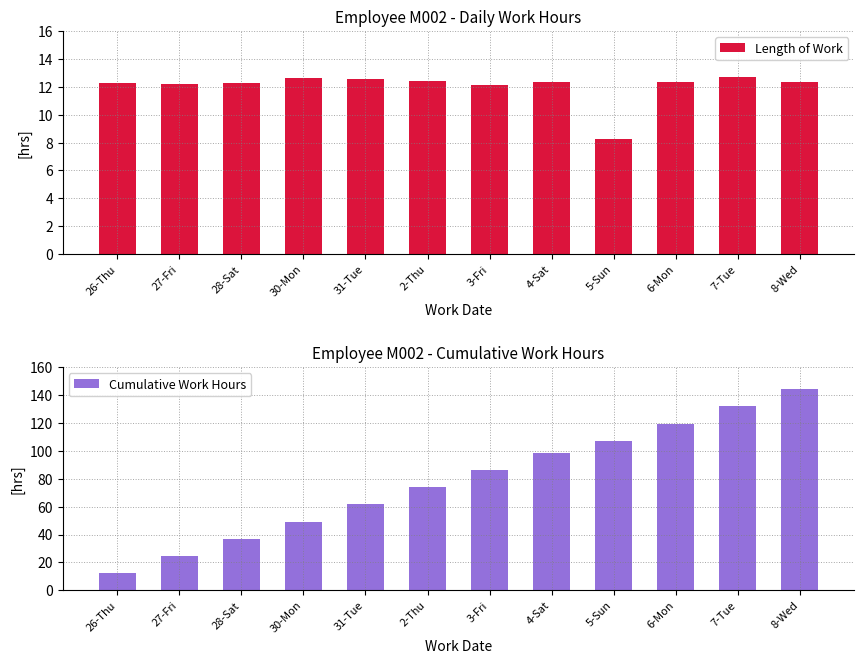

Does the chart contain any negative values?

No